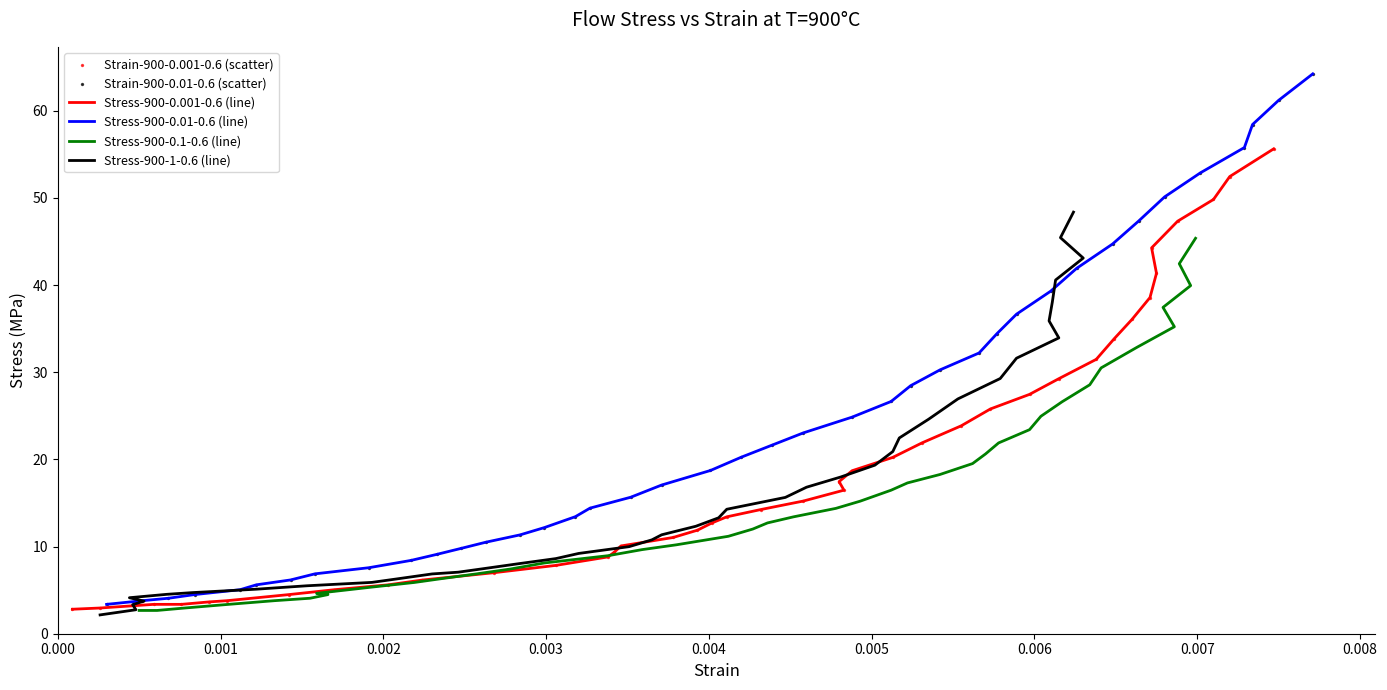

Which series contains the highest Y value?

Stress-900-0.01-0.6 (line)